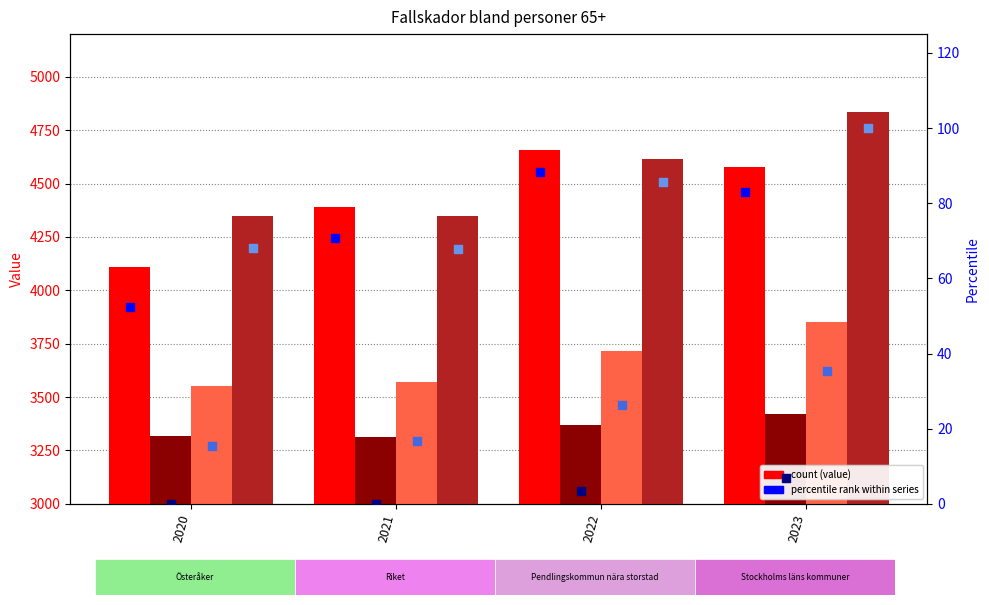

At how many categories does at least one series exceed 3816?

4